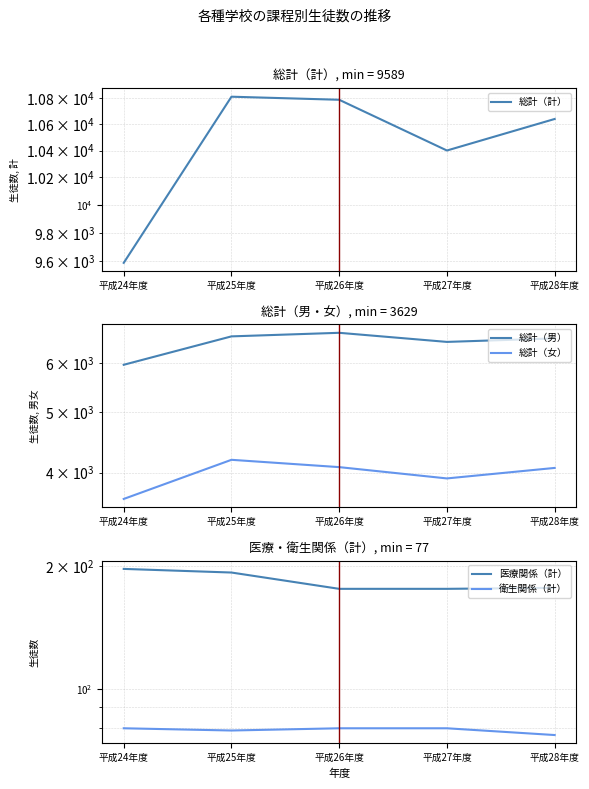

What is the label of the 4th point from the left?

平成27年度